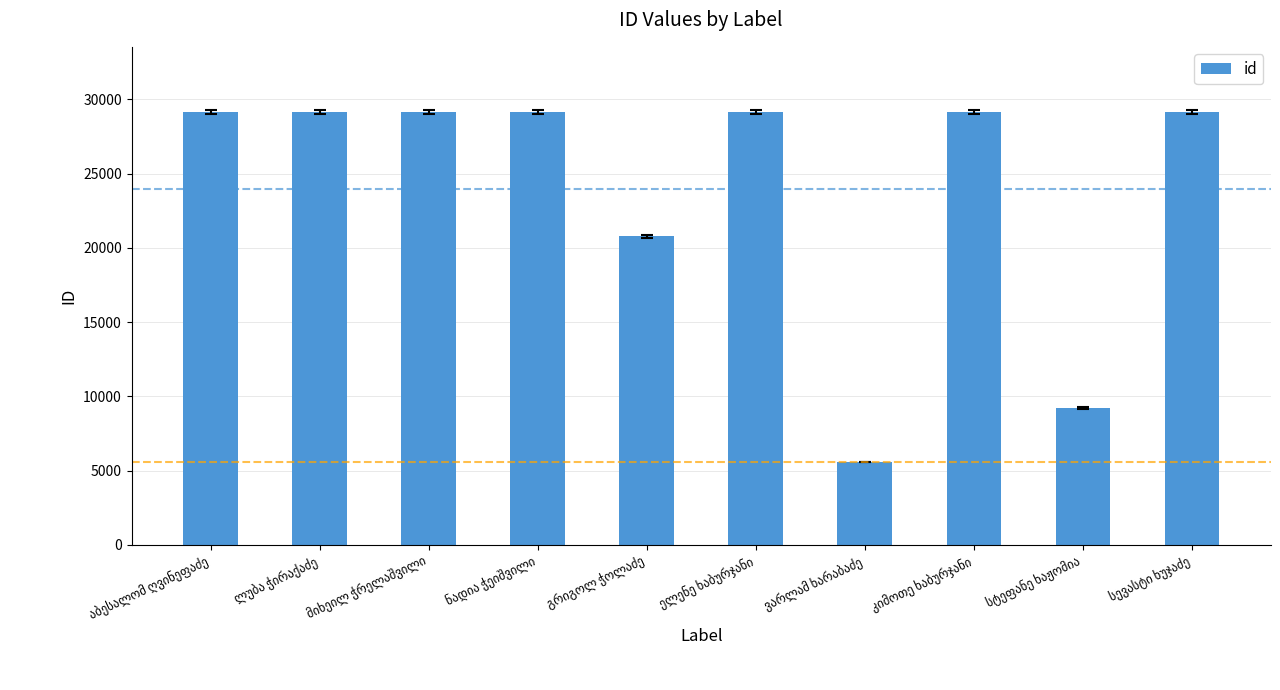

What is the smallest value displayed?

5583